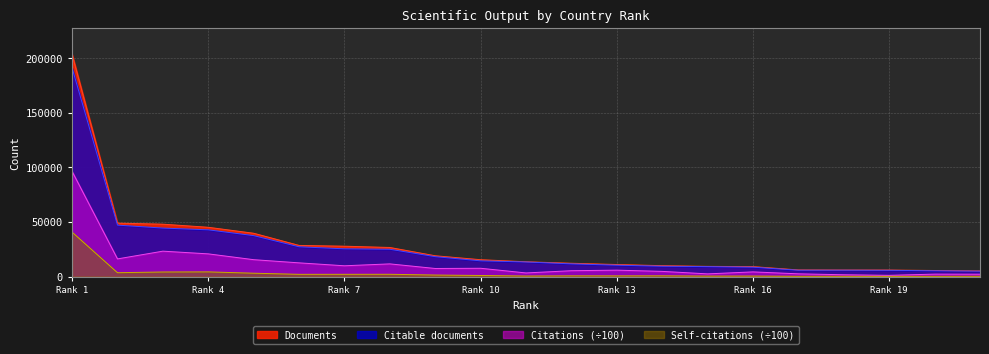

What is the maximum value for Self-citations (÷100)?

40660.8